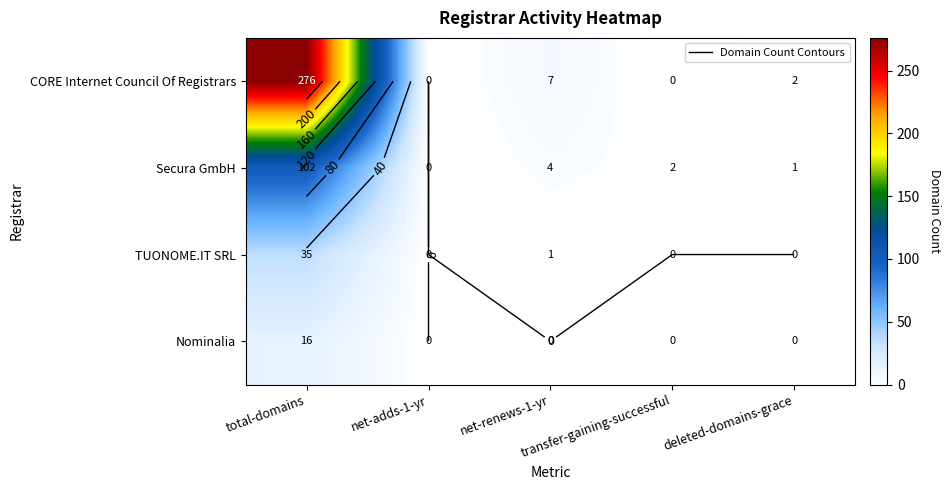

Between net-renews-1-yr and total-domains, which is larger?

total-domains